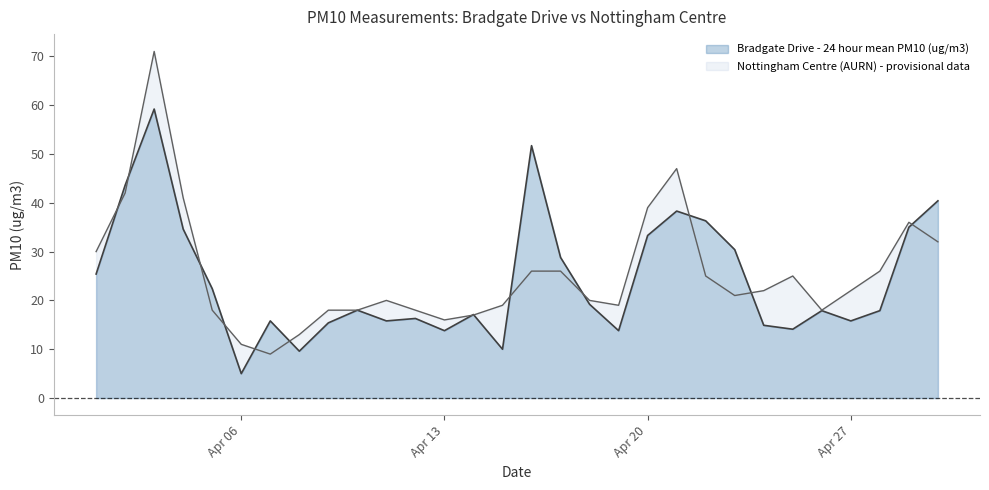

In Bradgate Drive - 24 hour mean PM10 (ug/m3), how many points are lower than both neighbors (excluding endpoints)?

8